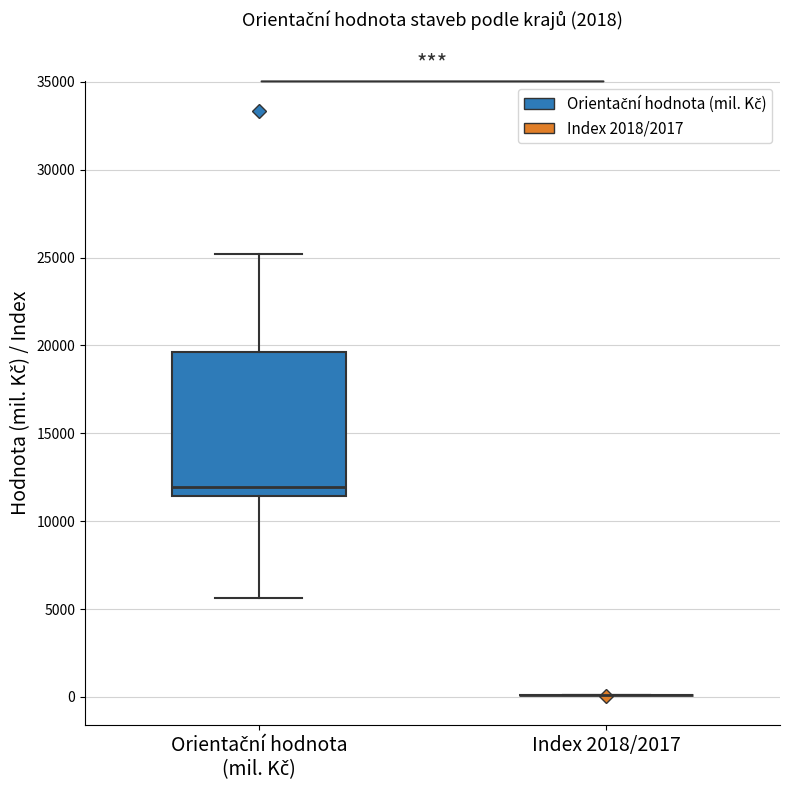

Reading left to right, transcribe this box plot: for each box, give where its median line is, the range the box spans, and where its two whiskers end, as read against the y-axis. The values are not printed on the chart, so give them approximately, as read against the axis.

Orientační hodnota (mil. Kč): median 12000, box 11500 to 19500, whiskers 5500 to 25000
Index 2018/2017: box collapsed to a line at 0, whiskers 0 to 0